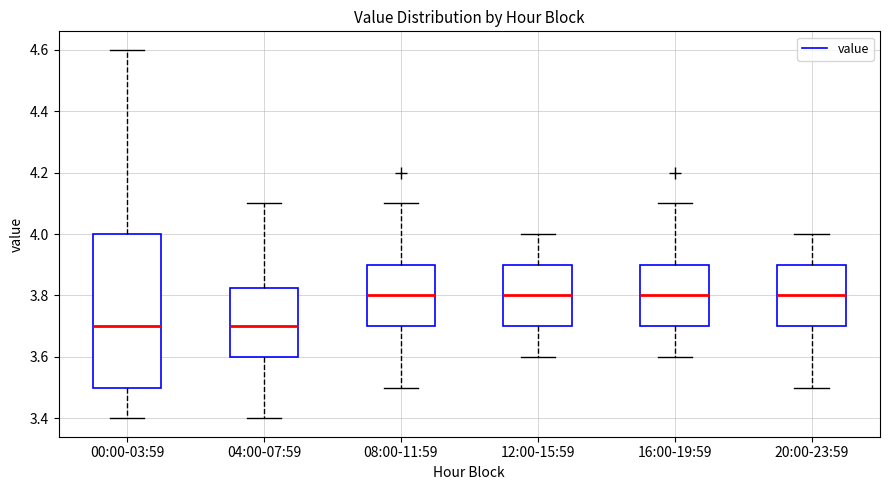

Reading left to right, transcribe this box plot: for each box, give where its median line is, the range the box spans, and where its two whiskers end, as read against the y-axis. The values are not printed on the chart, so give them approximately, as read against the axis.

00:00-03:59: median 3.70, box 3.50 to 4.00, whiskers 3.40 to 4.60
04:00-07:59: median 3.70, box 3.60 to 3.82, whiskers 3.40 to 4.10
08:00-11:59: median 3.80, box 3.70 to 3.90, whiskers 3.50 to 4.10
12:00-15:59: median 3.80, box 3.70 to 3.90, whiskers 3.60 to 4.00
16:00-19:59: median 3.80, box 3.70 to 3.90, whiskers 3.60 to 4.10
20:00-23:59: median 3.80, box 3.70 to 3.90, whiskers 3.50 to 4.00